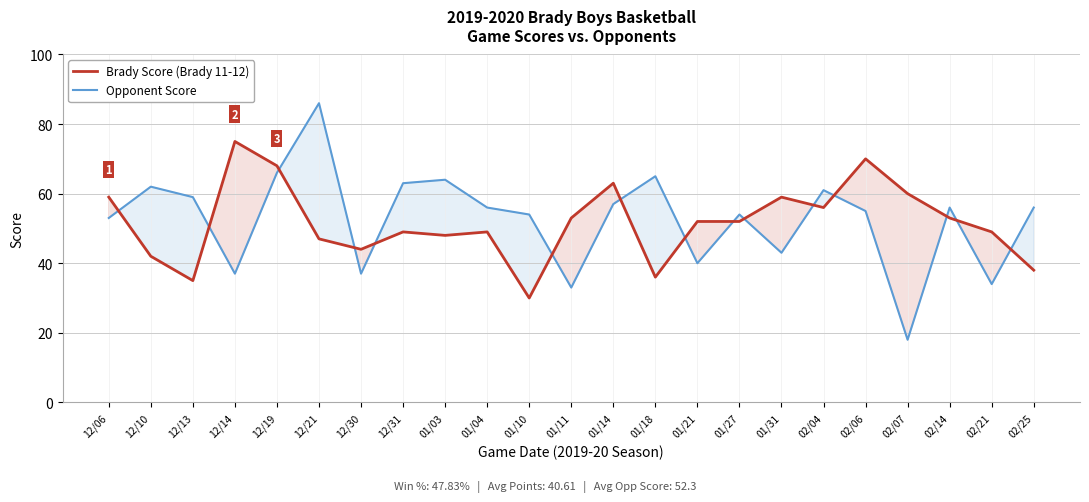

What is the sum of all Opponent Score values?

1209